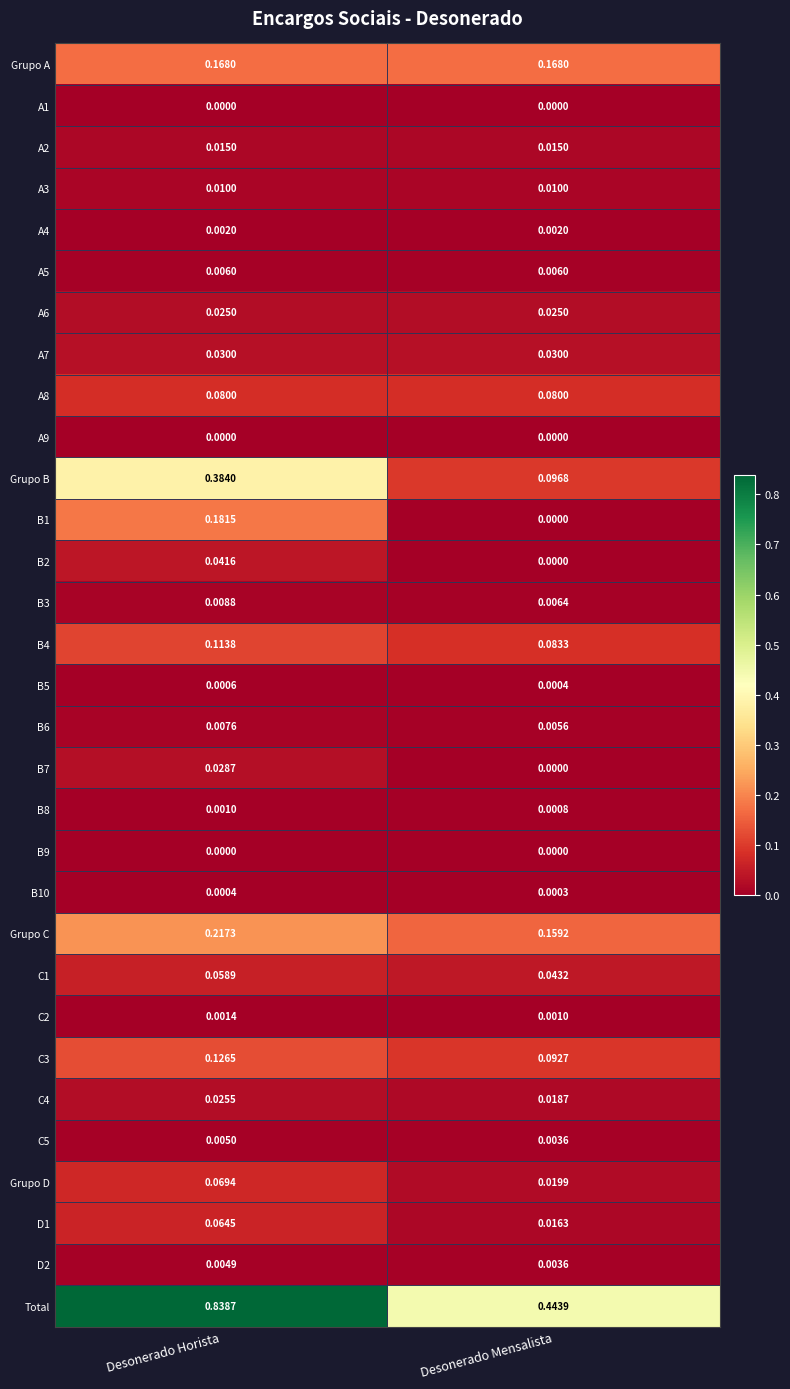

List the labels in order of B10 value, largest first.

Desonerado Horista, Desonerado Mensalista